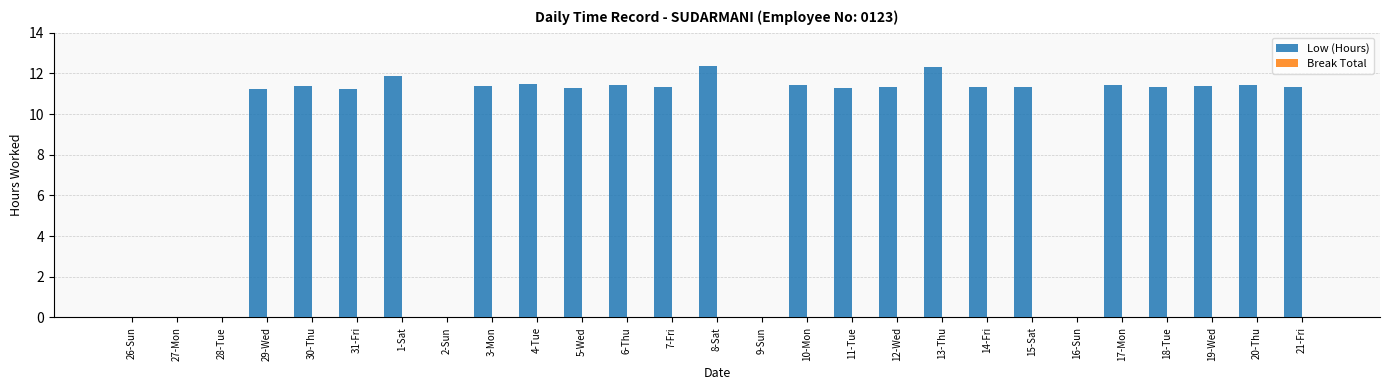

What is the change in value from 29-Wed to 1-Sat?

+0.7